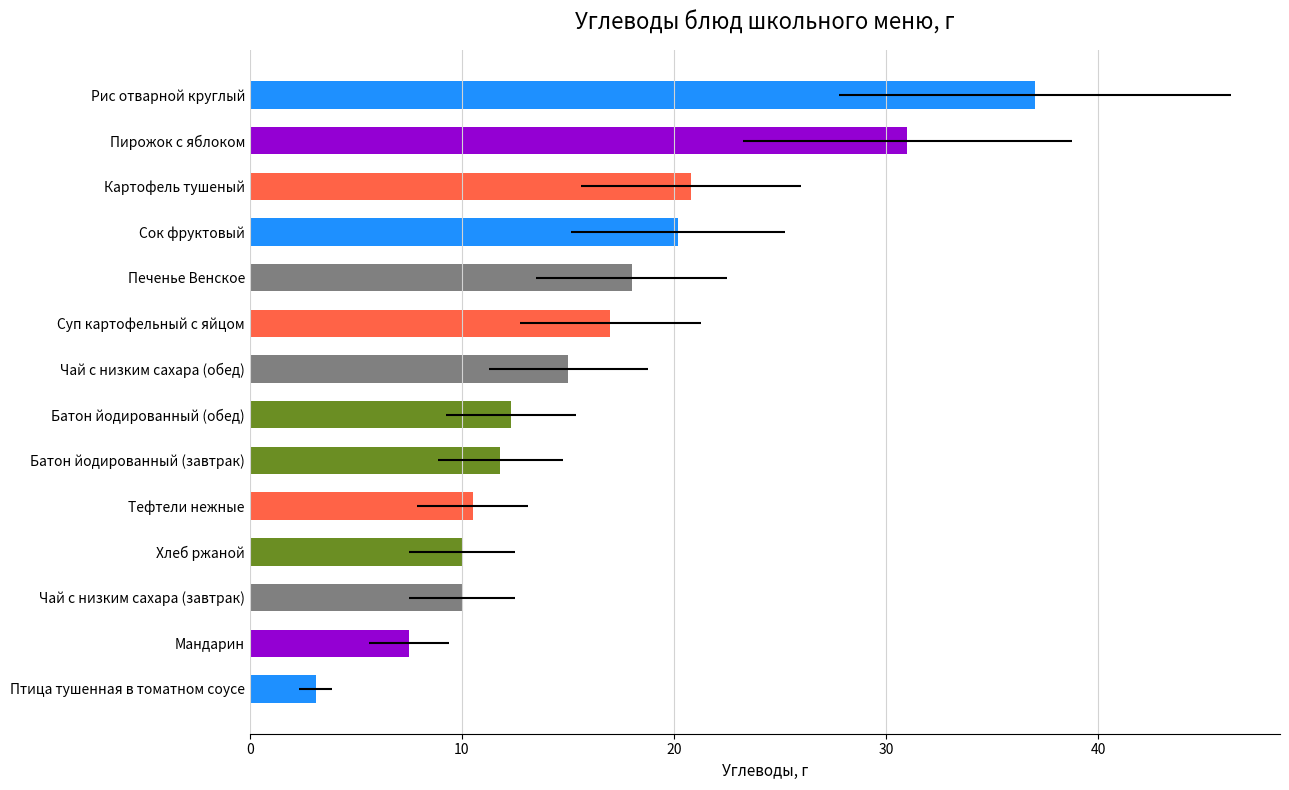

What is the sum of all values?

224.2